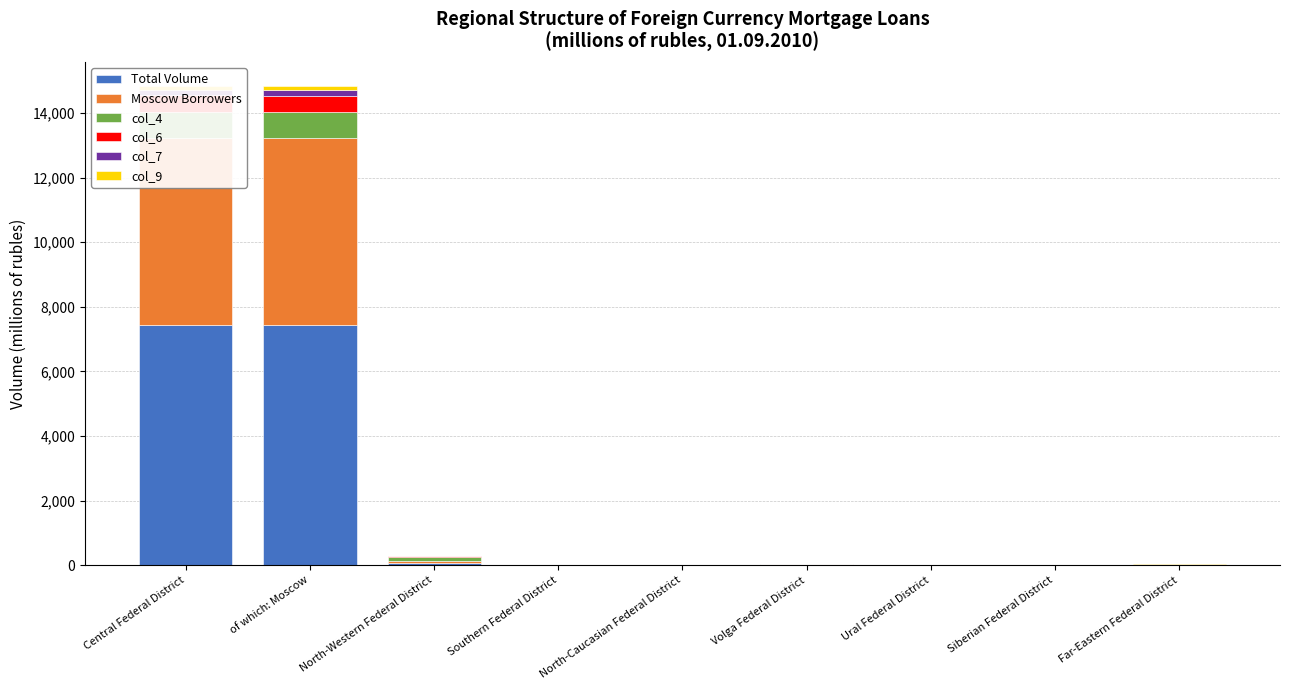

At which category does the chart reach its minimum across all series?

Southern Federal District